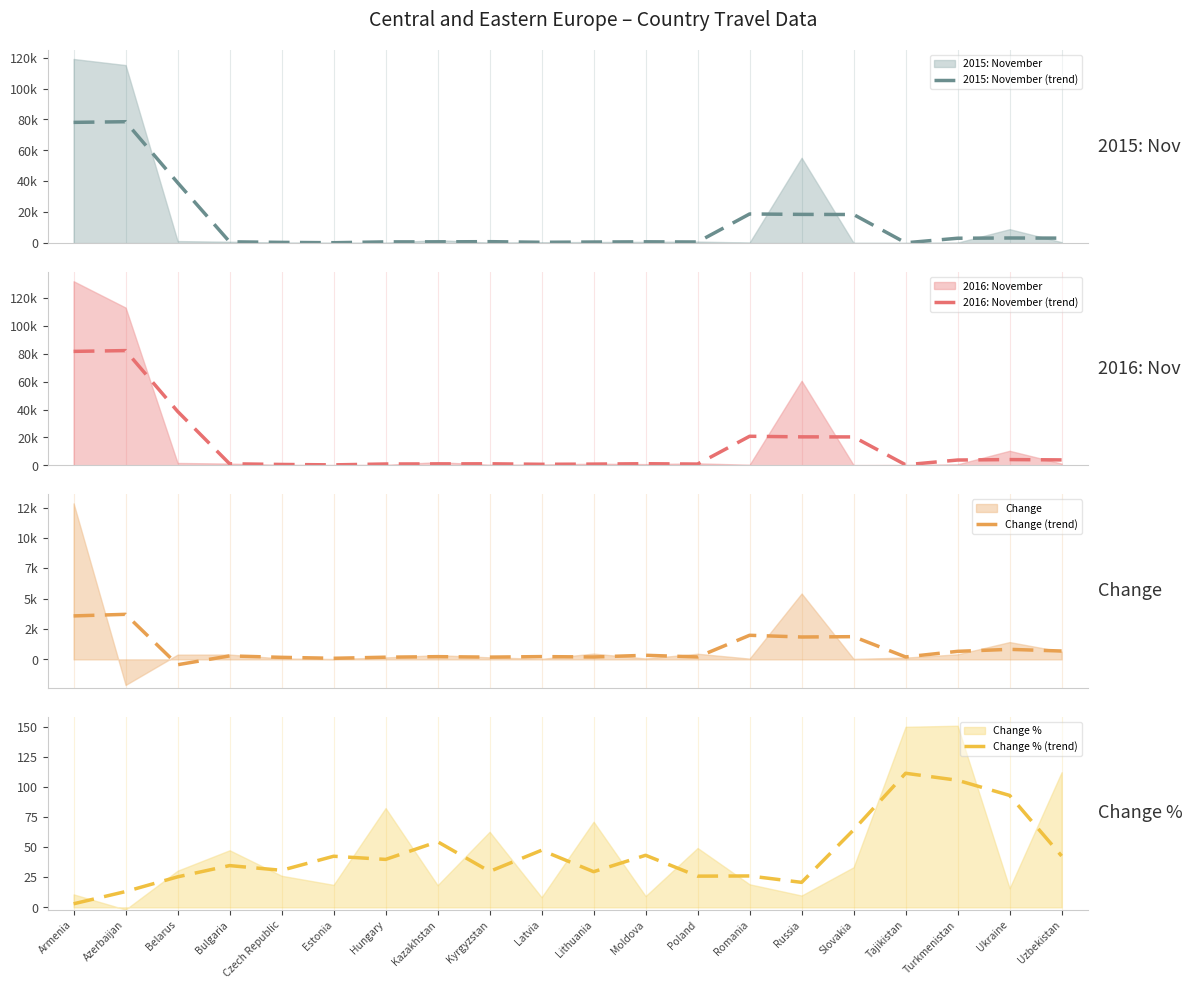

Between Poland and Turkmenistan, which is larger?

Turkmenistan